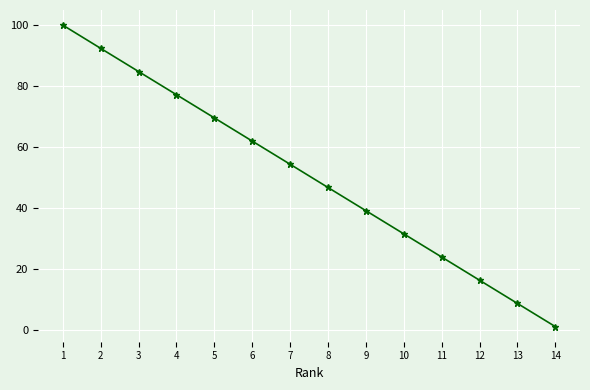

What is the sum of the values at 3 and 9?

123.8